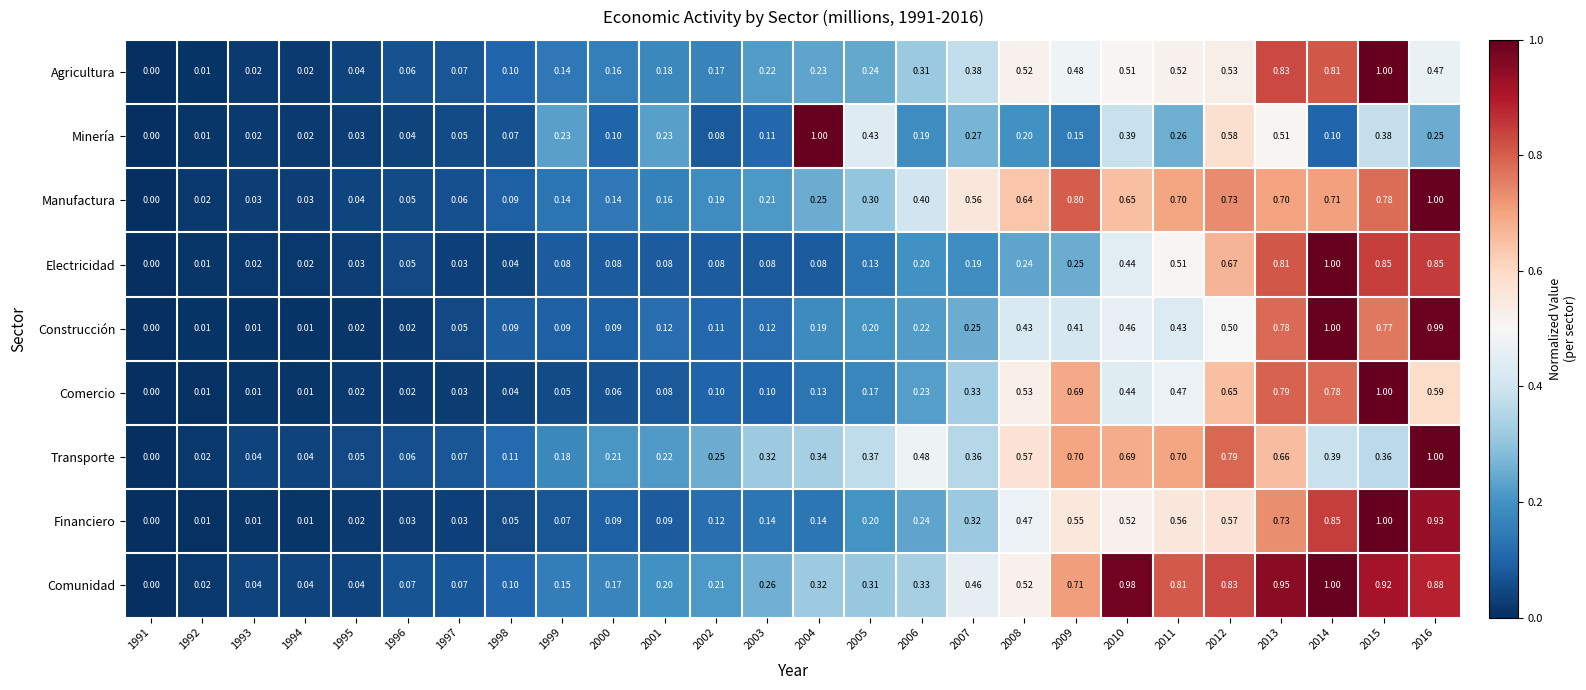

Rank the series at 2006 from lowest to highest value.

Minería, Electricidad, Construcción, Comercio, Financiero, Agricultura, Comunidad, Manufactura, Transporte